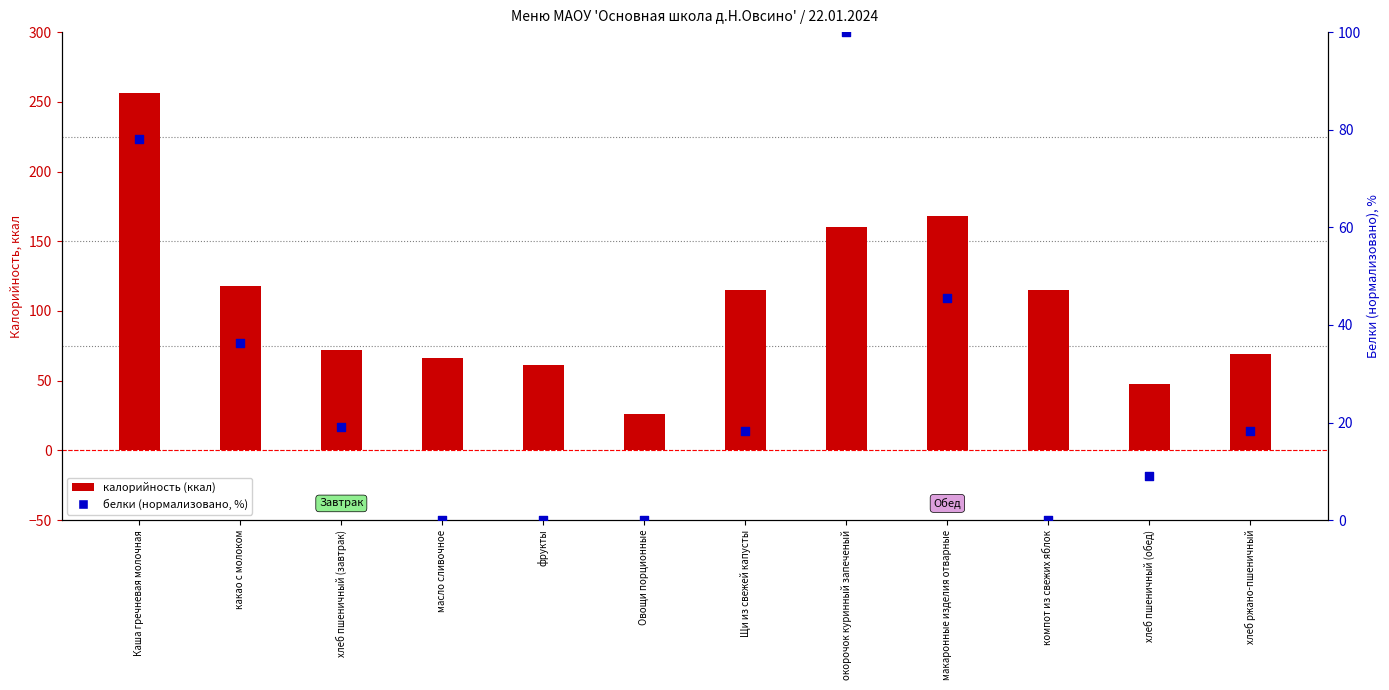

Which series has the widest spread of Y values?

калорийность (ккал)